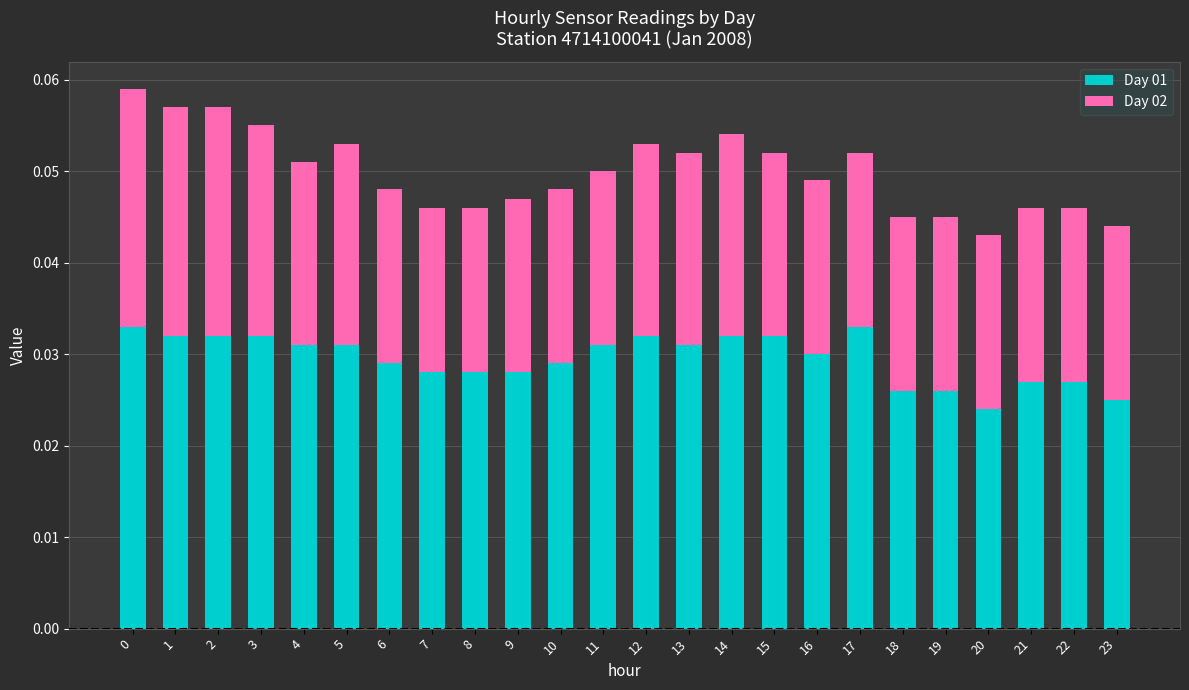

What is the sum of all Day 01 values?

0.7